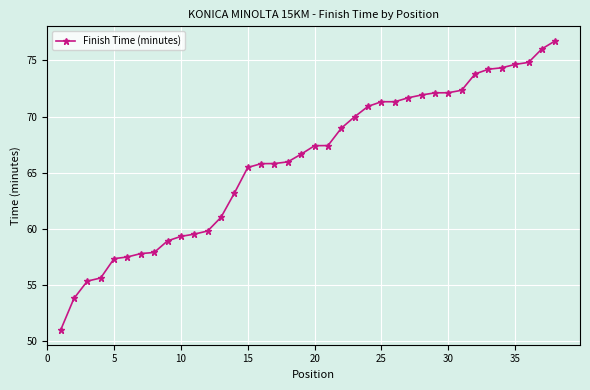

What is the maximum value shown in the chart?

76.8